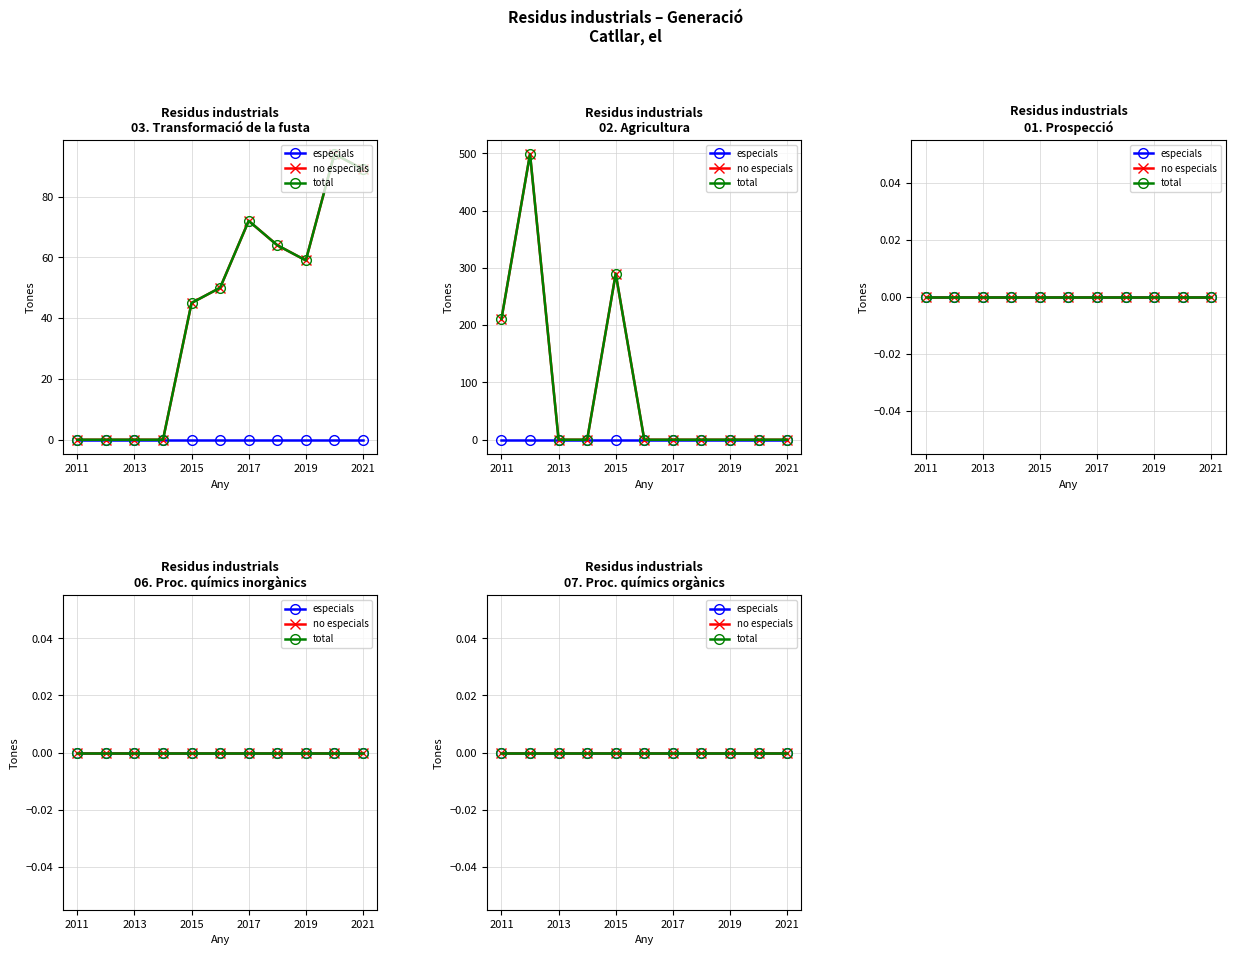

The value of total at 2015 is 0. True or false?

True